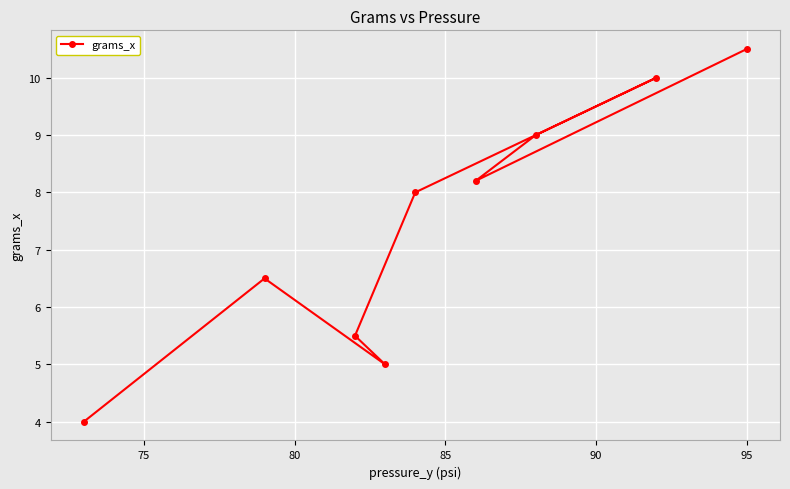

Reading left to right, transcribe all the data shown in this chart.

4.0	6.5	5.5	5.0	8.0	8.2	9.0	10.0	10.5